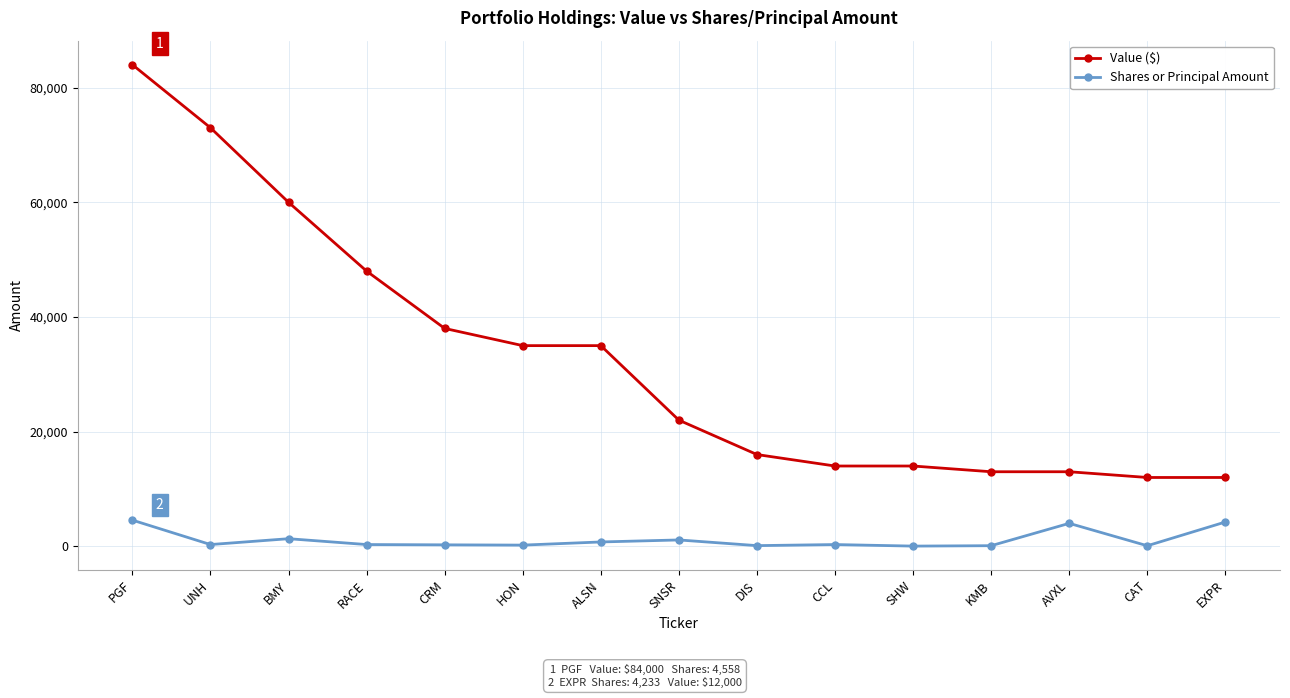

Which series changed the most between PGF and RACE?

Value ($)